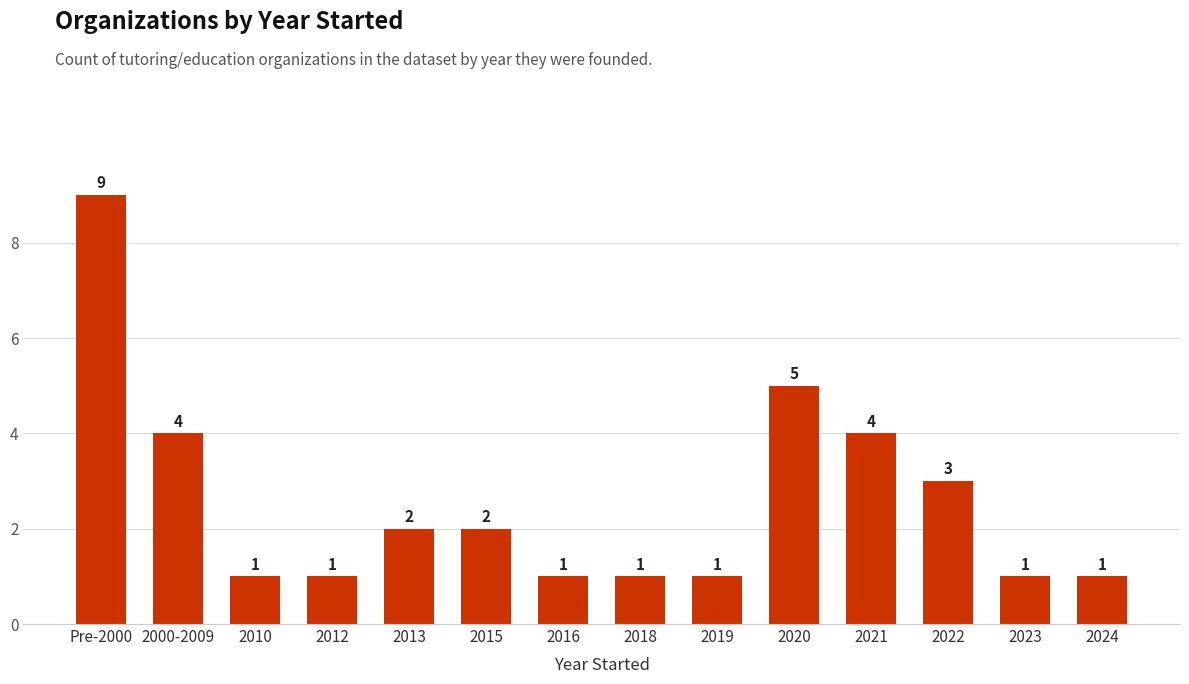

Does the chart contain stacked bars?

No